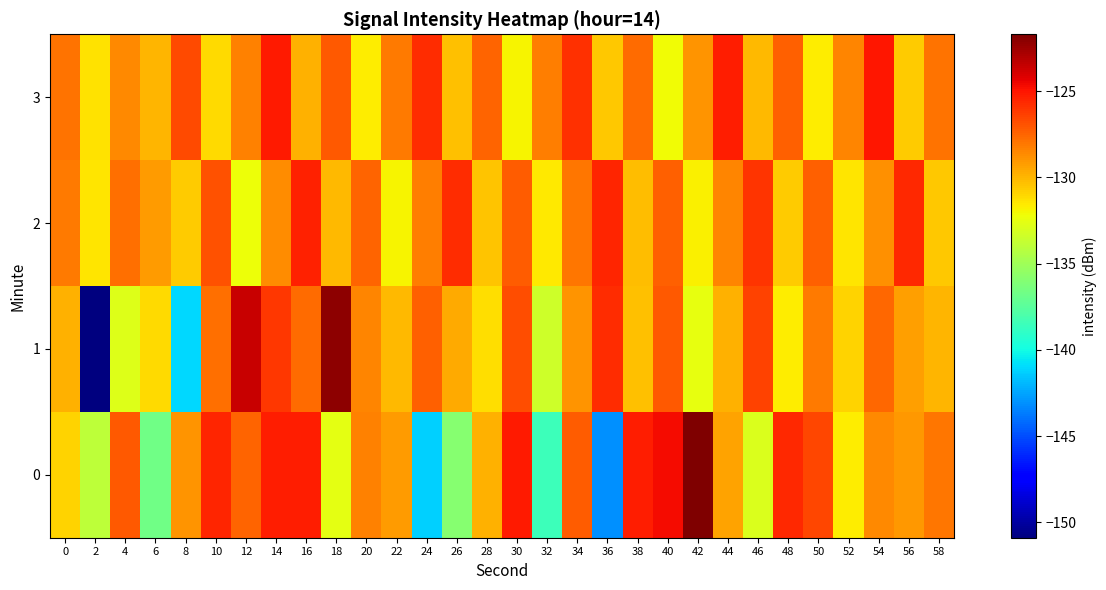

Reading left to right, extract all data points from this chart.

0: 0=-130.9	2=-133.9	4=-127.1	6=-136.7	8=-128.9	10=-125.6	12=-127.4	14=-125.3	16=-125.2	18=-132.6	20=-128.4	22=-129.2	24=-141.2	26=-135.8	28=-129.9	30=-125.2	32=-138.5	34=-127.2	36=-143.0	38=-125.3	40=-124.8	42=-121.7	44=-129.4	46=-133.0	48=-125.6	50=-126.5	52=-131.7	54=-128.6	56=-129.1	58=-128.0
1: 0=-129.8	2=-150.9	4=-132.8	6=-131.1	8=-141.1	10=-127.8	12=-123.6	14=-126.1	16=-127.7	18=-122.2	20=-128.5	22=-130.1	24=-127.3	26=-129.6	28=-131.2	30=-126.8	32=-133.4	34=-128.9	36=-125.7	38=-130.3	40=-127.1	42=-132.5	44=-129.8	46=-126.4	48=-131.7	50=-128.2	52=-130.9	54=-127.6	56=-129.3	58=-130.0
2: 0=-128.1	2=-131.5	4=-127.8	6=-129.2	8=-130.6	10=-126.9	12=-132.3	14=-128.7	16=-125.4	18=-130.1	20=-127.5	22=-131.9	24=-128.3	26=-125.8	28=-130.4	30=-127.2	32=-131.6	34=-128.0	36=-125.5	38=-130.2	40=-127.4	42=-131.8	44=-128.5	46=-126.0	48=-130.7	50=-127.3	52=-131.4	54=-128.8	56=-125.6	58=-130.5
3: 0=-127.9	2=-131.3	4=-128.6	6=-130.0	8=-126.7	10=-131.1	12=-128.4	14=-125.2	16=-129.9	18=-127.1	20=-131.7	22=-128.1	24=-125.7	26=-130.3	28=-127.5	30=-131.9	32=-128.3	34=-125.9	36=-130.5	38=-127.7	40=-132.1	42=-128.9	44=-125.3	46=-130.1	48=-127.3	50=-131.7	52=-128.5	54=-125.1	56=-130.7	58=-127.9